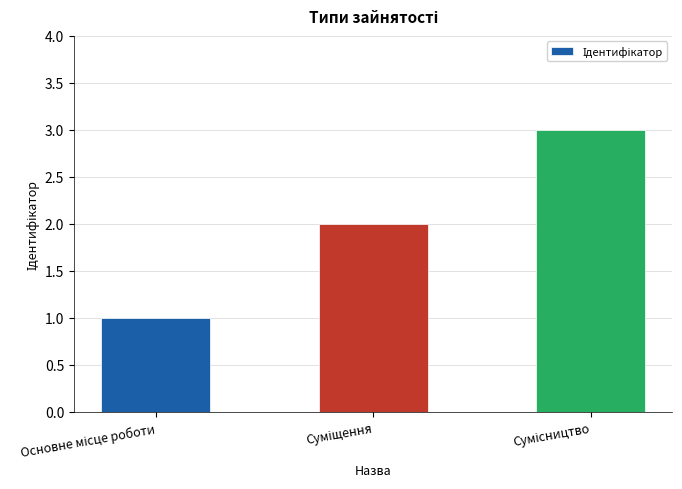

What is the sum of all values?

6